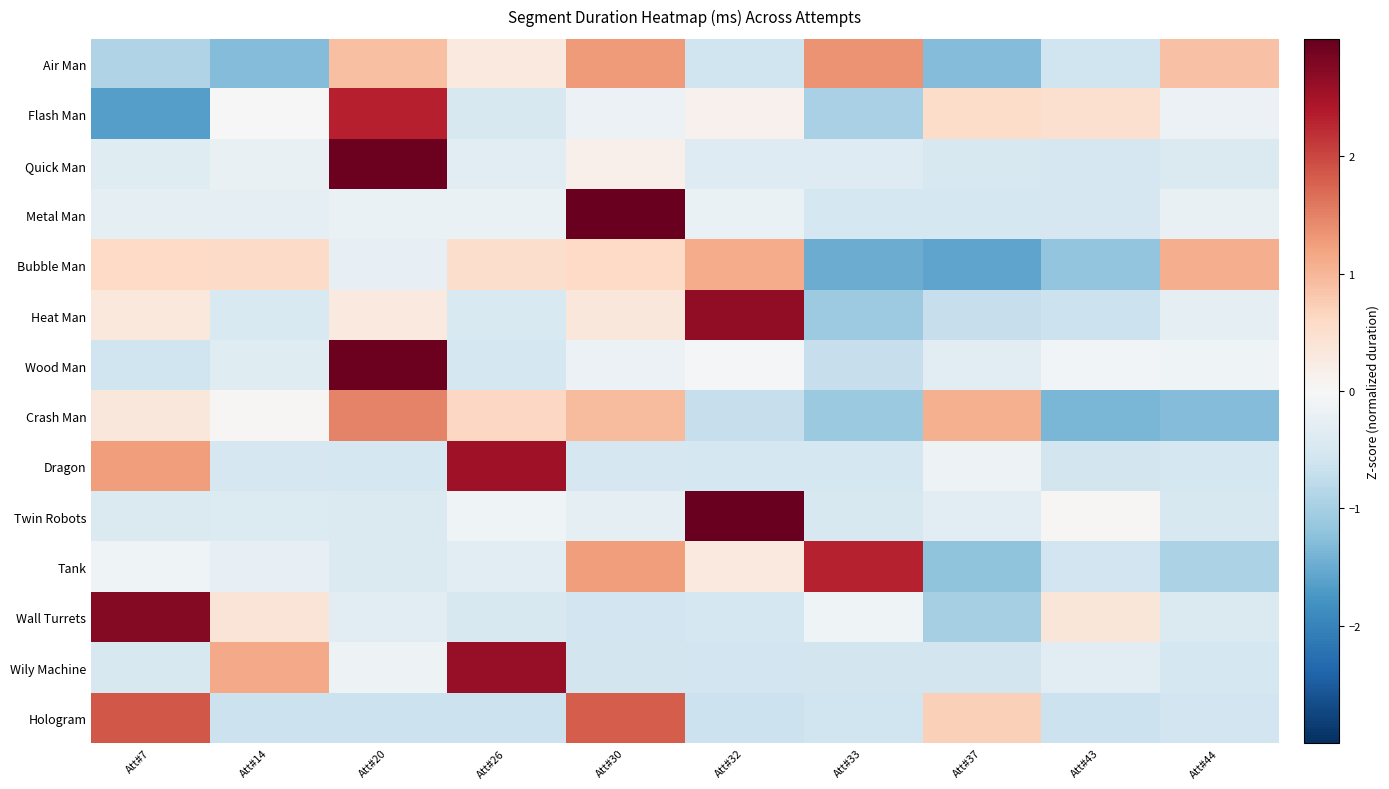

How many data points does each series have?

10